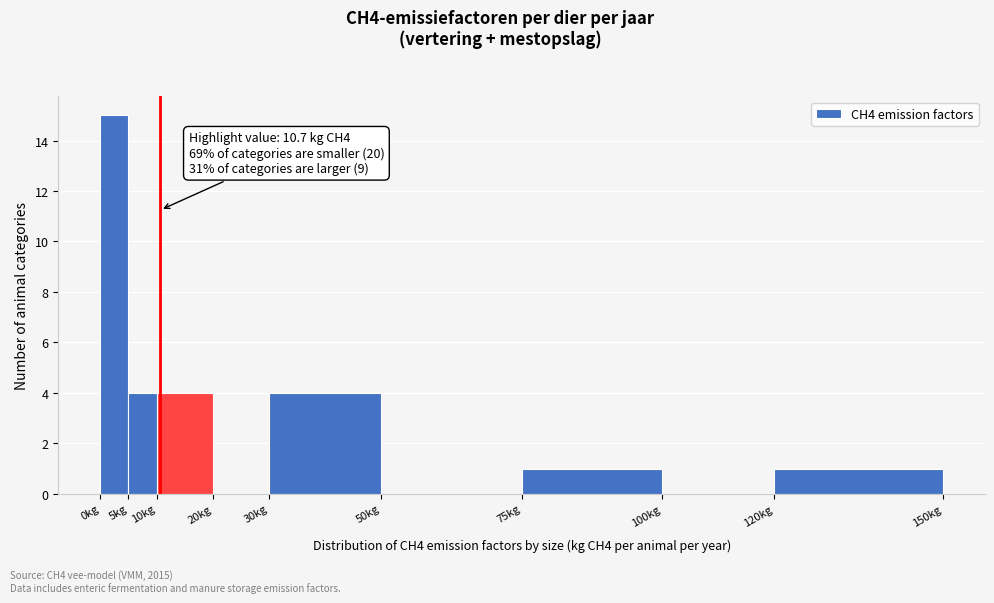

Which range on the x-axis has the tallest bar?

0 to 5